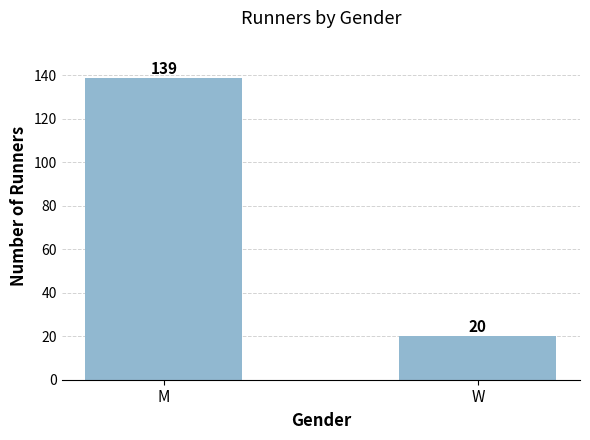

Rank the categories by value from lowest to highest.

W, M